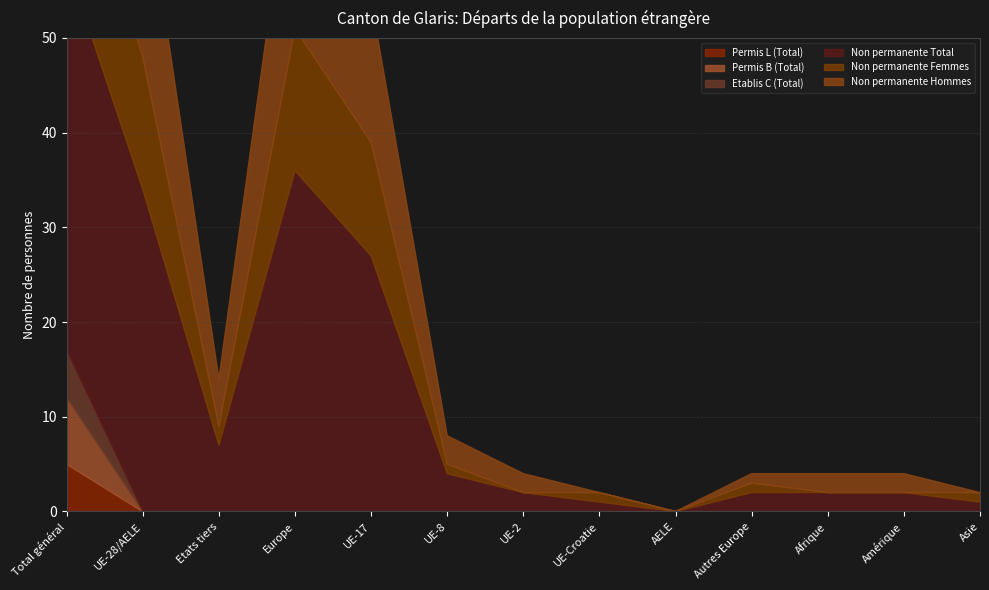

What is the label of the 12th point from the left?

Amérique